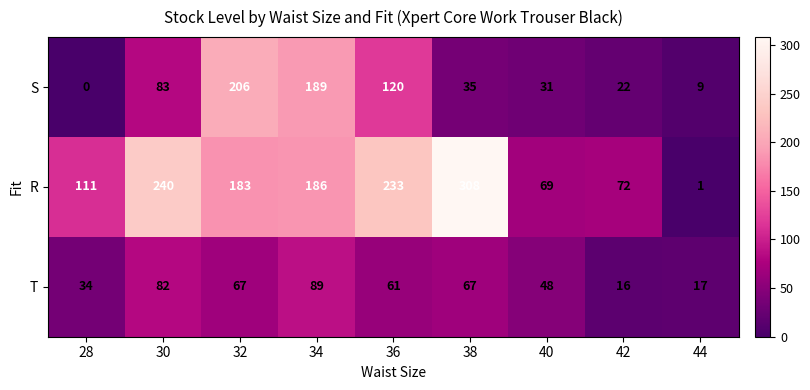

Is the value of S at 32 greater than the value of R at 36?

No